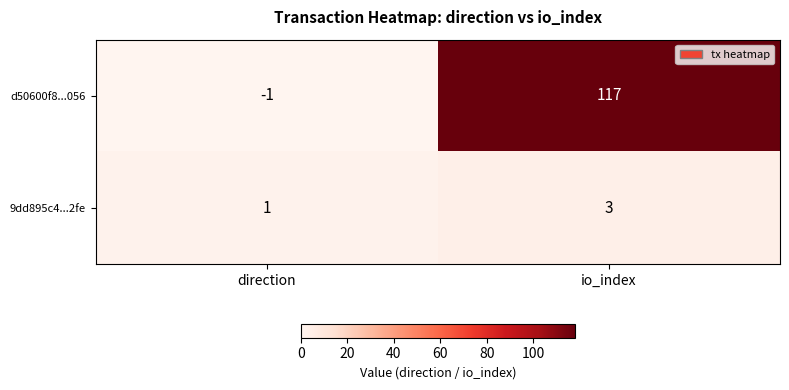

Reading right to left, extract all data points from this chart.

d50600f8...056: io_index=117	direction=-1
9dd895c4...2fe: io_index=3	direction=1